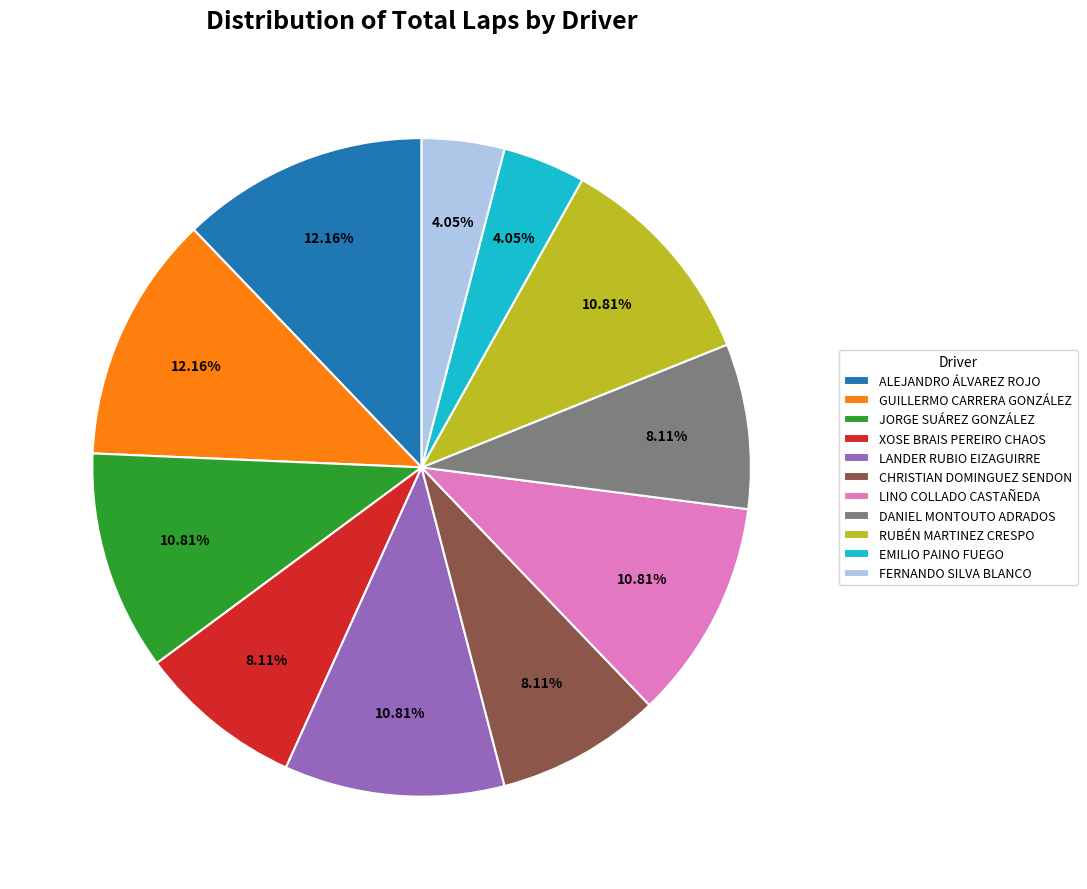

What percentage do GUILLERMO CARRERA GONZÁLEZ and LANDER RUBIO EIZAGUIRRE together represent?

23.0%